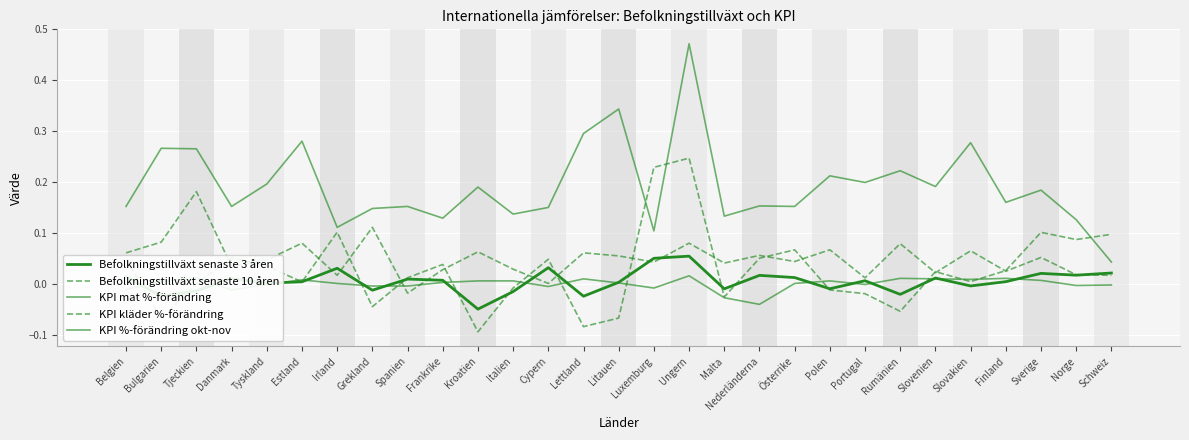

True or false: KPI %-förändring okt-nov and Befolkningstillväxt senaste 3 åren intersect in this chart.

True